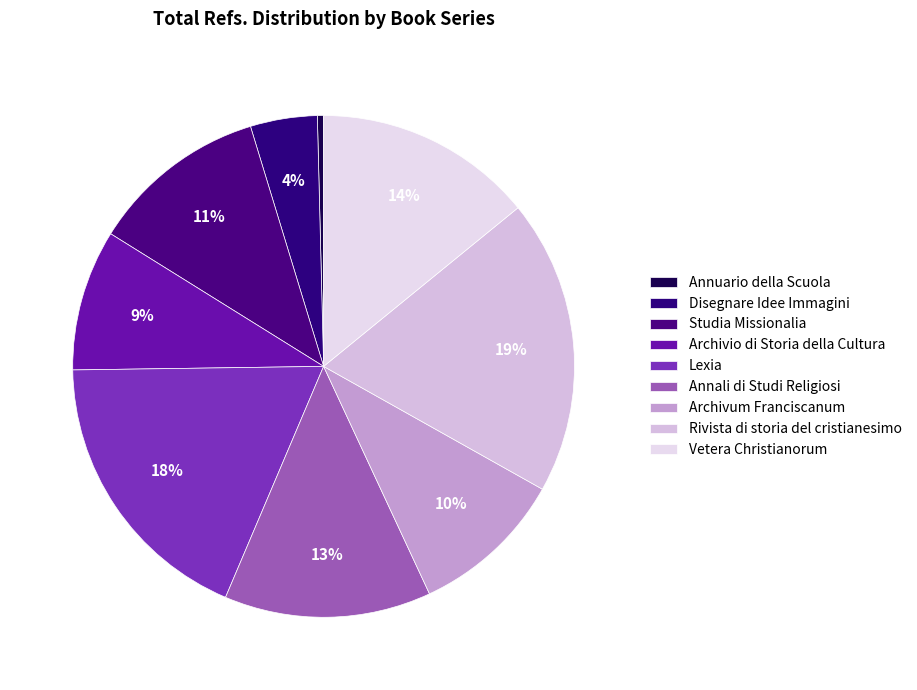

Which slice is the largest?

Rivista di storia del cristianesimo